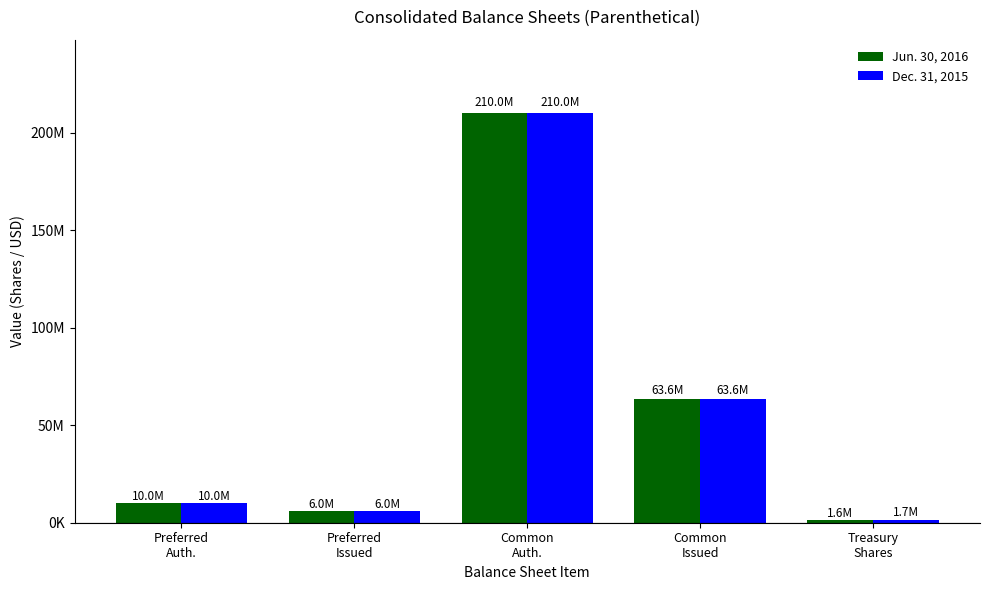

What is the difference between the maximum and minimum values in the Jun. 30, 2016 series?

208416944